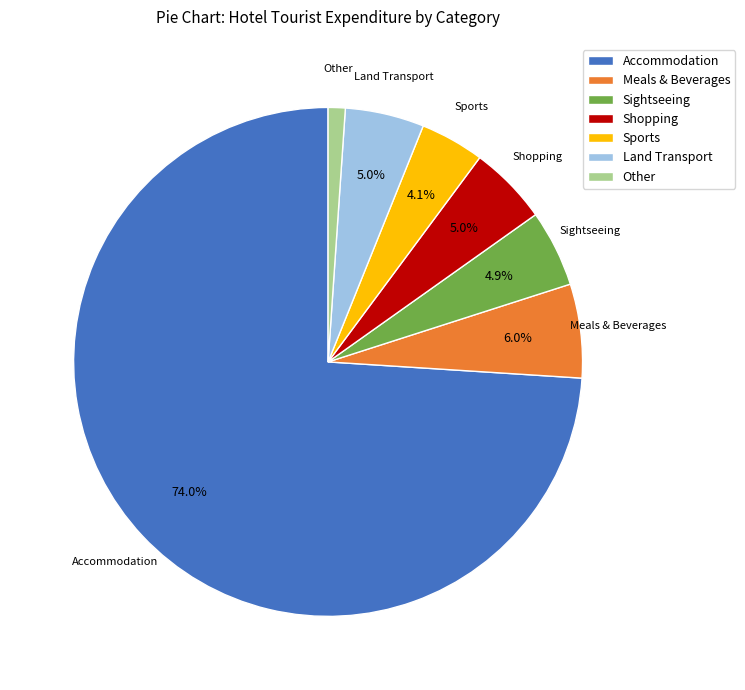

Between Other and Sightseeing, which is larger?

Sightseeing